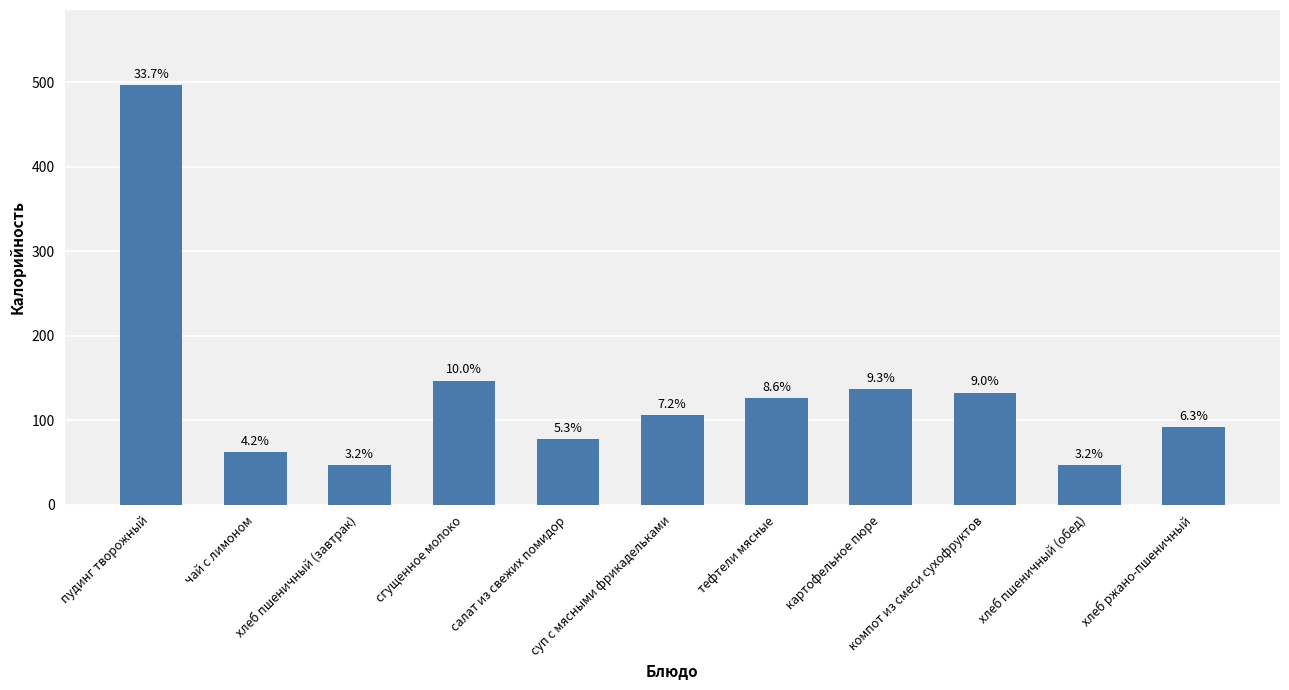

The chart shows a value of 496.3 at пудинг творожный. True or false?

True